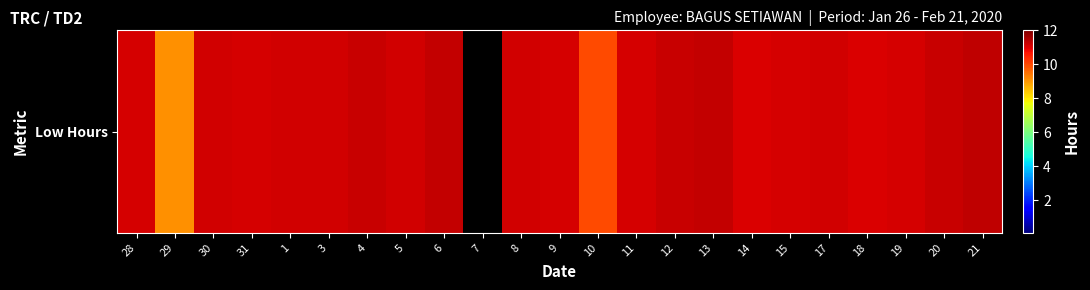

How many series are shown in this chart?

1